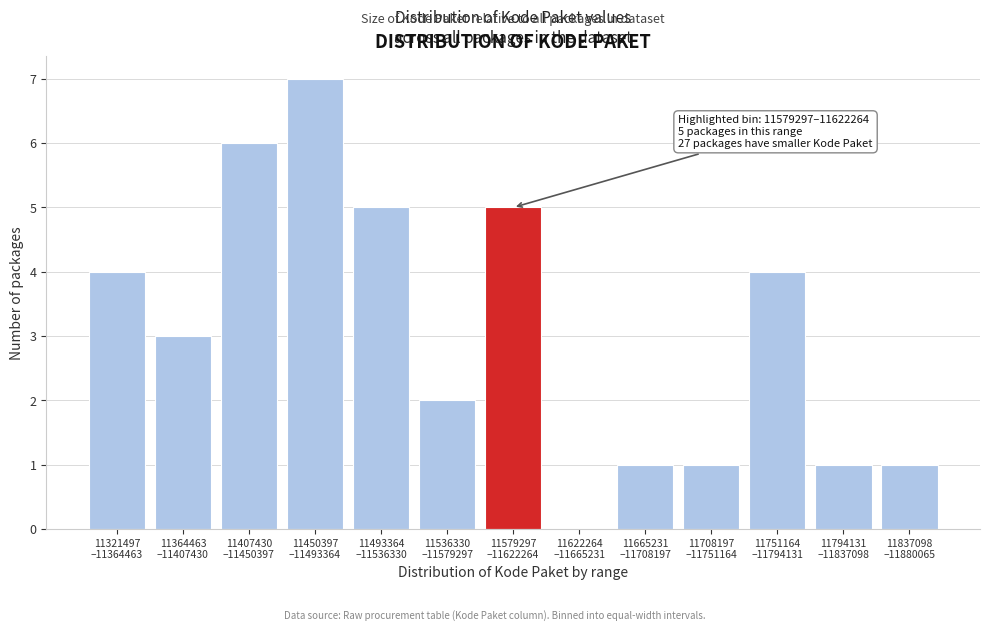

What is the greatest value displayed?

7